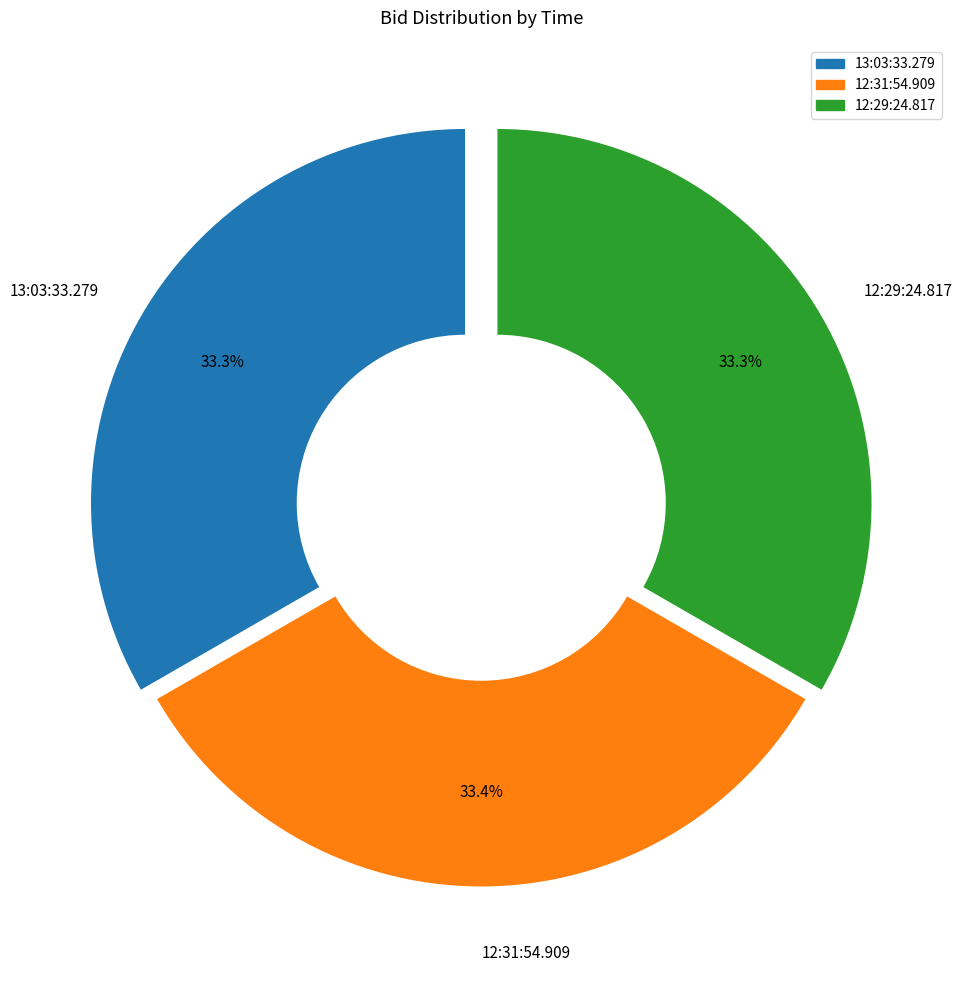

Does 12:29:24.817 account for over 50% of the chart?

No